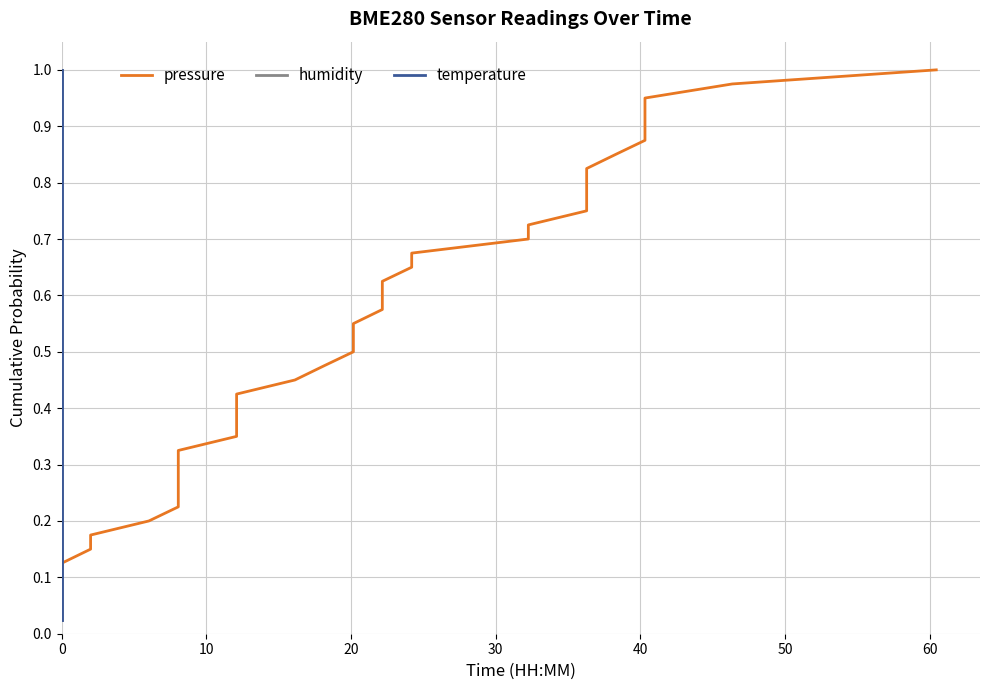

True or false: humidity and pressure intersect in this chart.

False